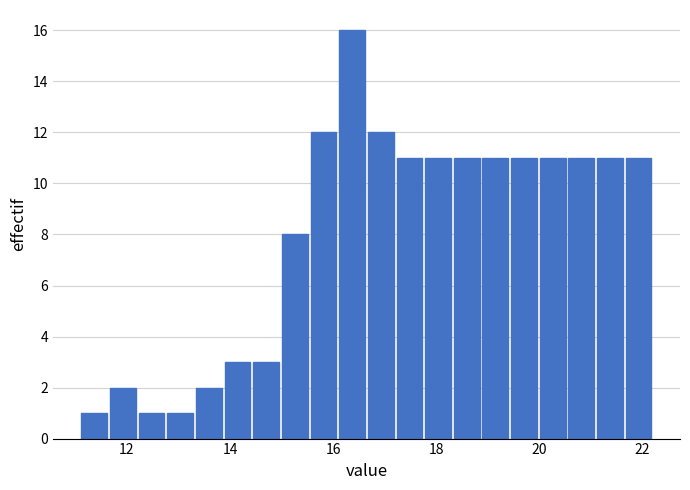

Read against the x-axis, roughly where is the centre of the tallest bar?

16.4